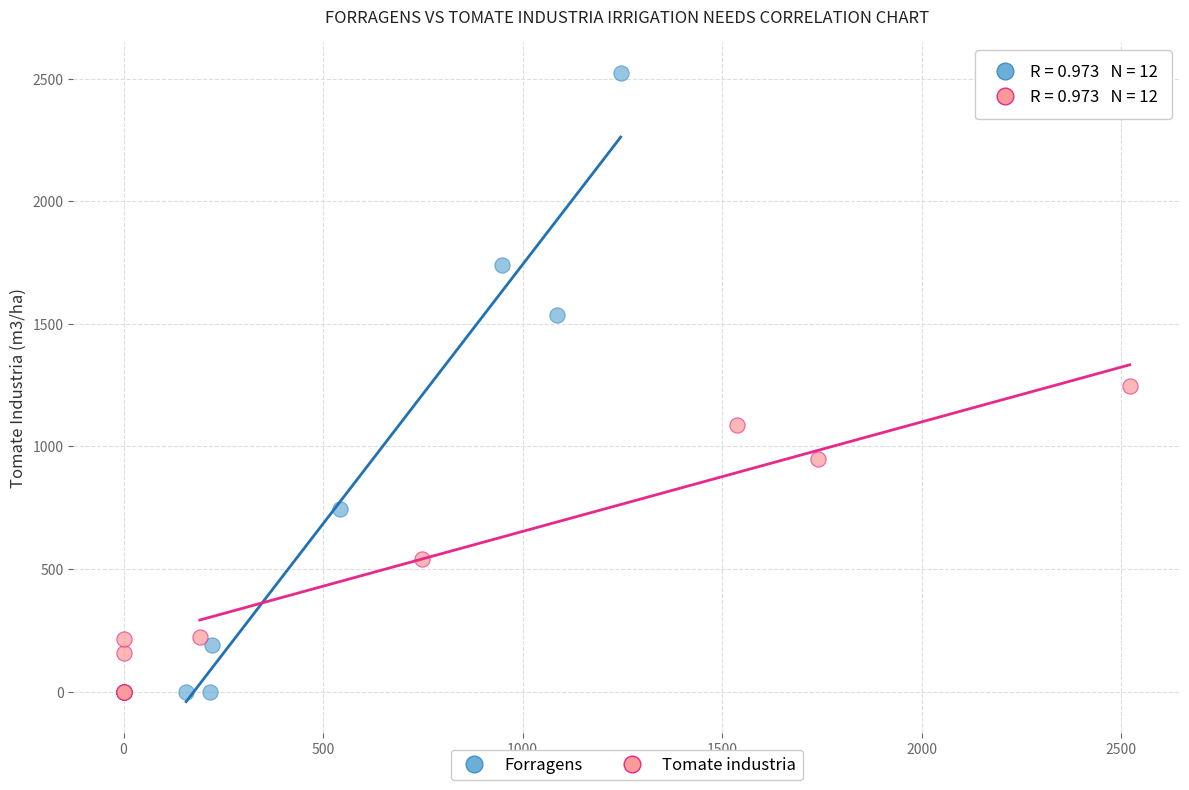

What are all the series names shown in the legend?

Forragens, Tomate industria